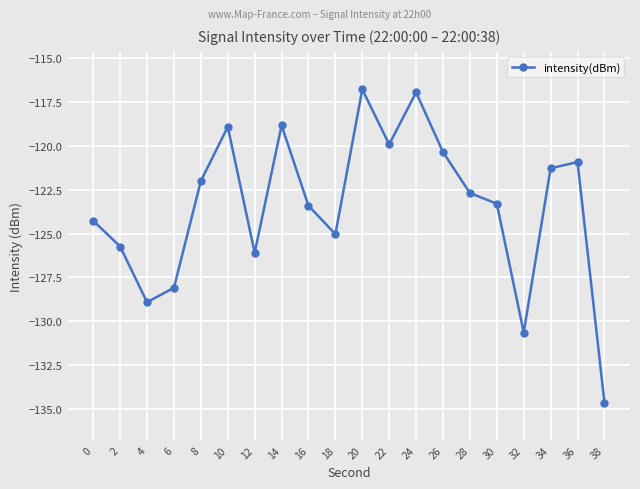

How many interior local peaks (higher than both neighbors) does the data have?

5